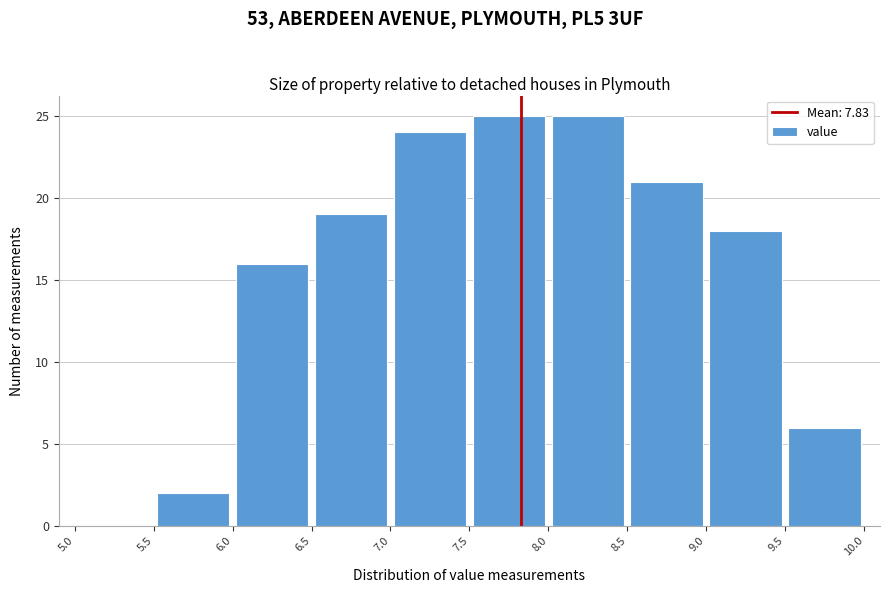

How tall is the bar that spans 6.5 to 7.0 on the x-axis? The values are not printed on the chart, so give them approximately, as read against the axis.

19